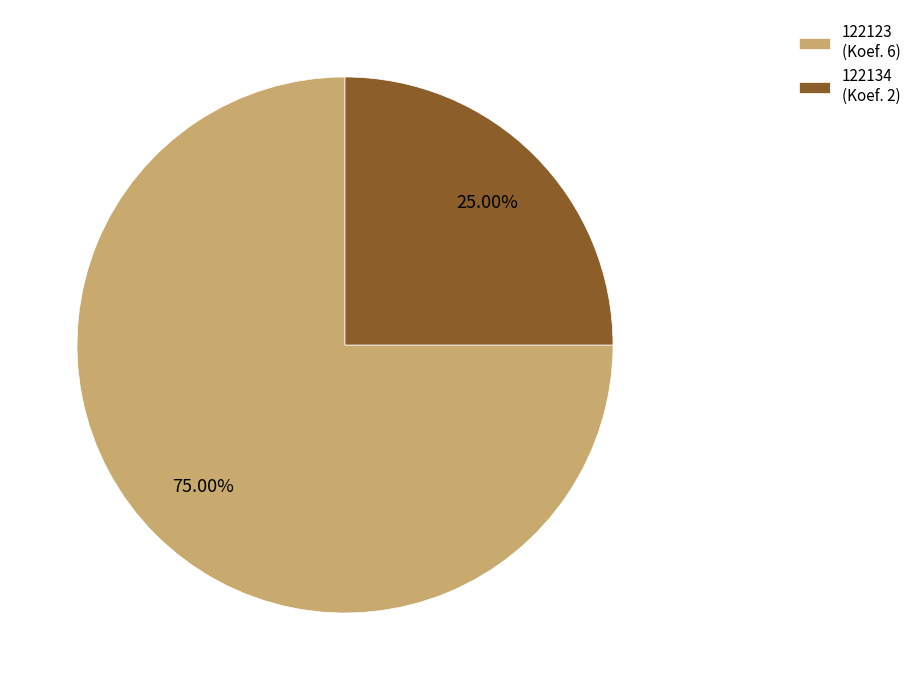

Which slice is the smallest?

122134